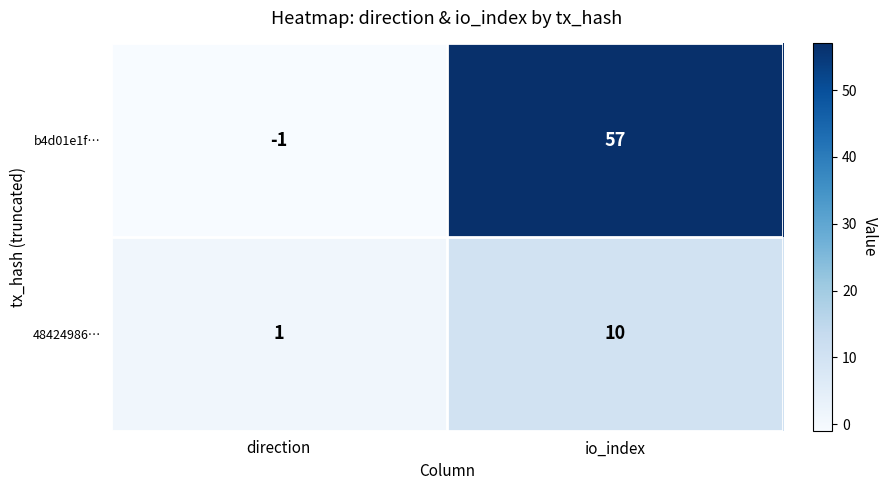

At which category is the sum across all series the highest?

io_index